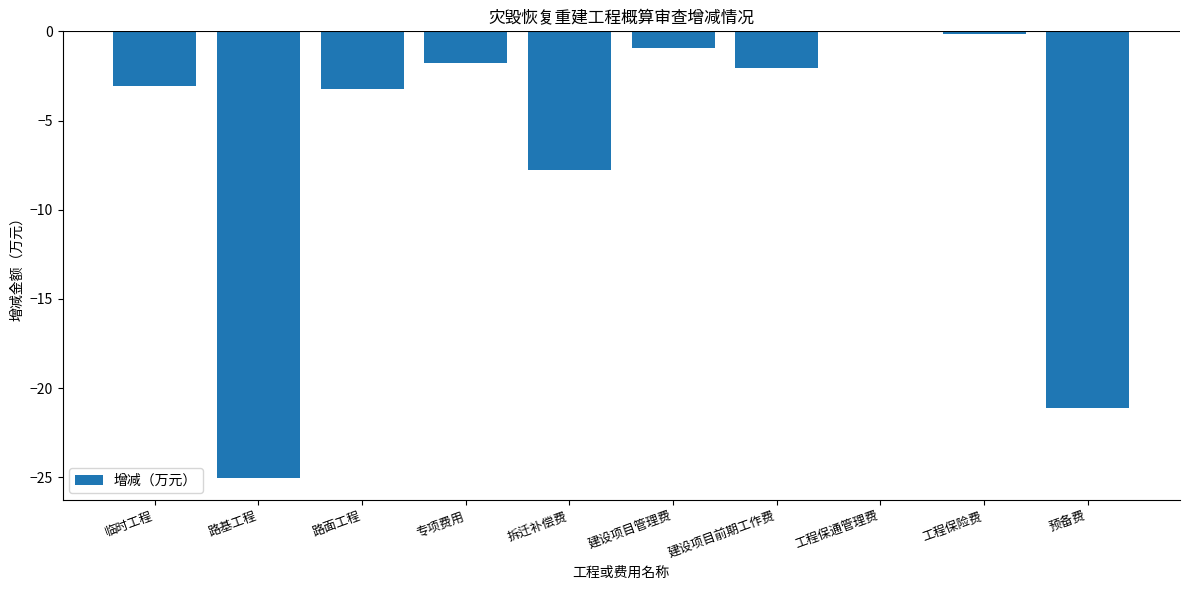

What is the average value?

-6.5